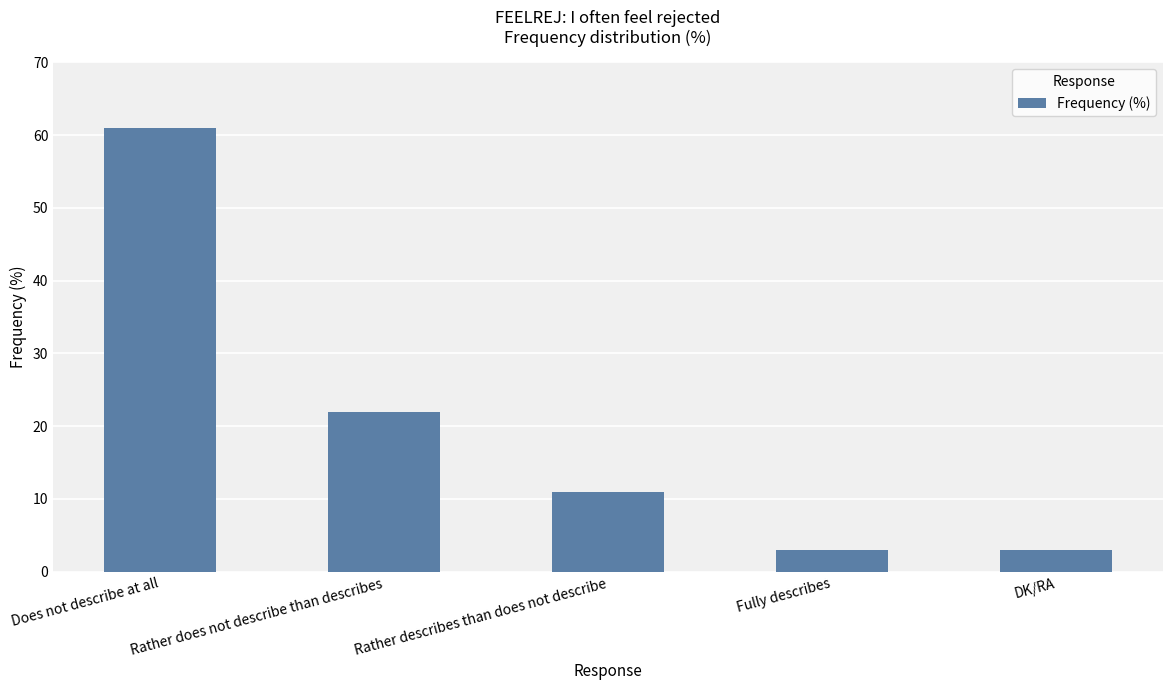

What is the minimum value shown in the chart?

3